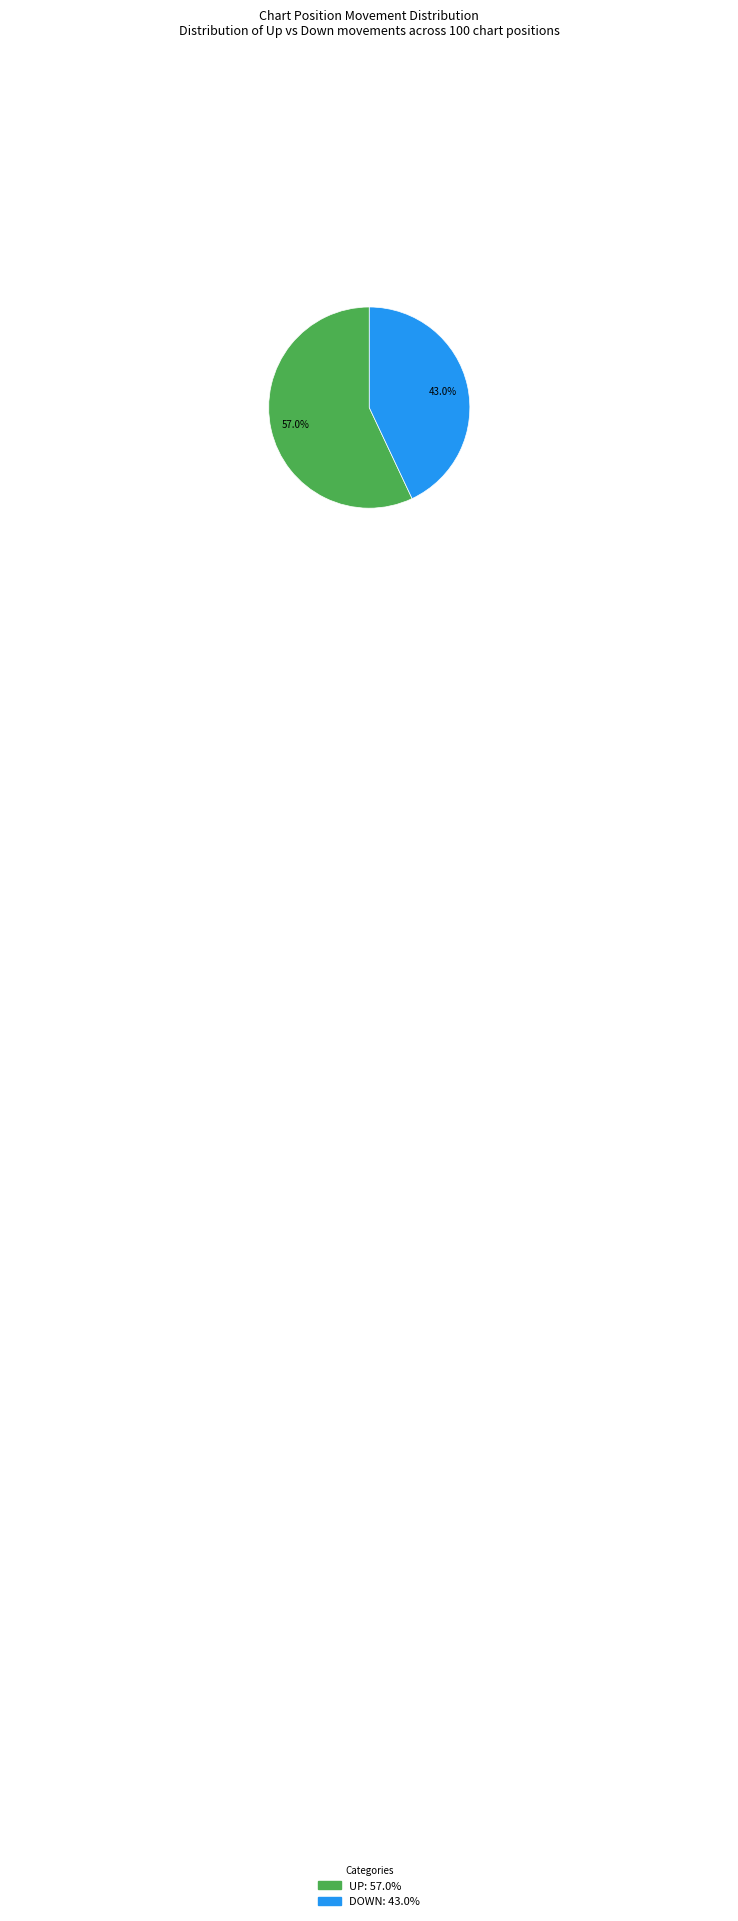

Is there a majority slice in this chart?

Yes